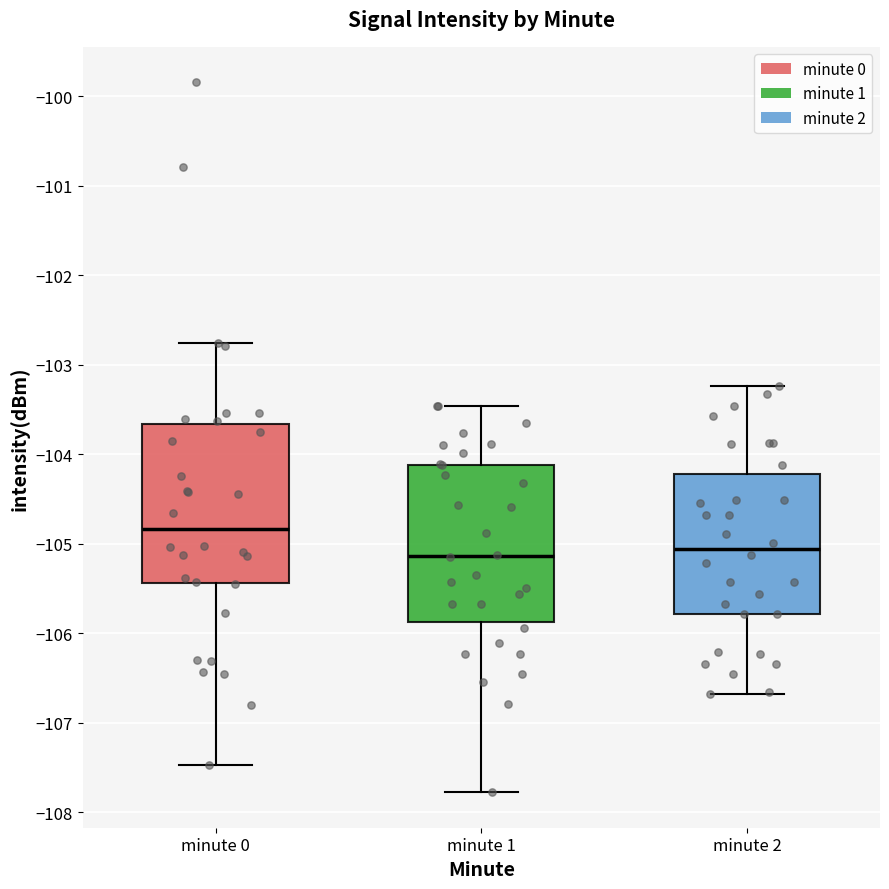

Reading left to right, transcribe this box plot: for each box, give where its median line is, the range the box spans, and where its two whiskers end, as read against the y-axis. The values are not printed on the chart, so give them approximately, as read against the axis.

minute 0: median -104.8, box -105.4 to -103.7, whiskers -107.5 to -102.8
minute 1: median -105.1, box -105.9 to -104.1, whiskers -107.8 to -103.5
minute 2: median -105.1, box -105.8 to -104.2, whiskers -106.7 to -103.2